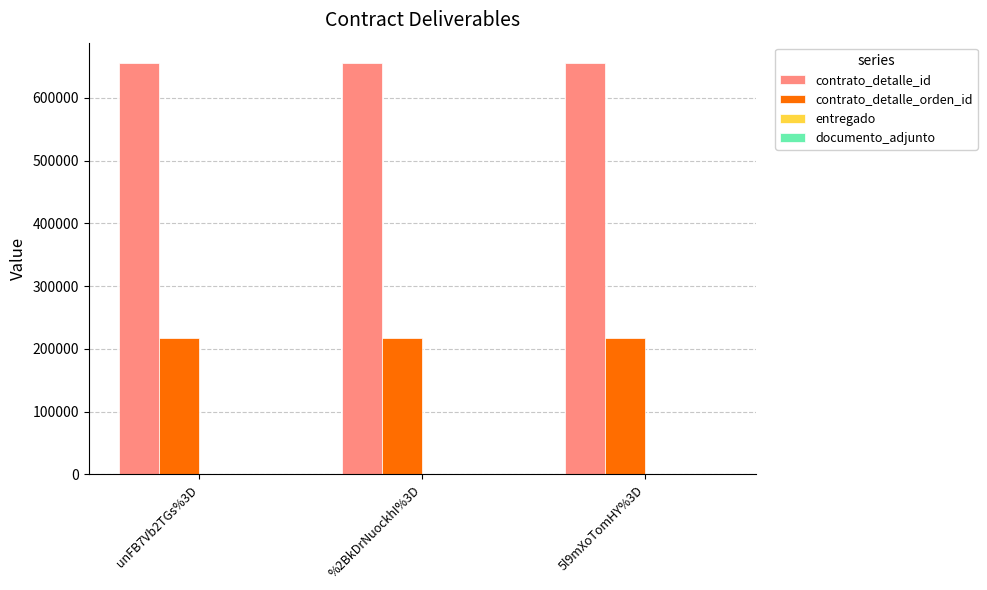

The value of contrato_detalle_orden_id at unFB7Vb2TGs%3D is 94282. True or false?

False